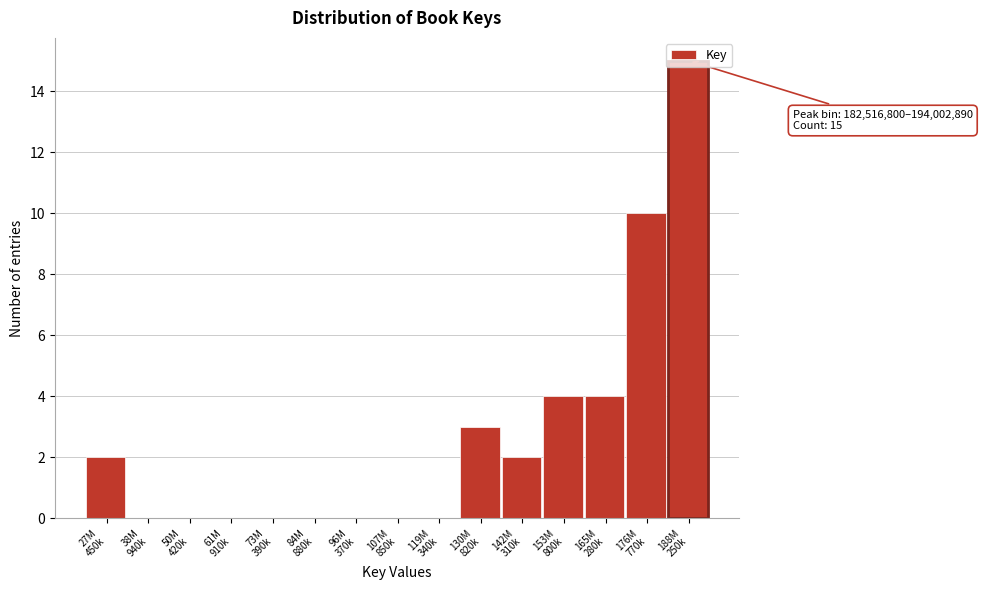

What is the greatest value displayed?

15